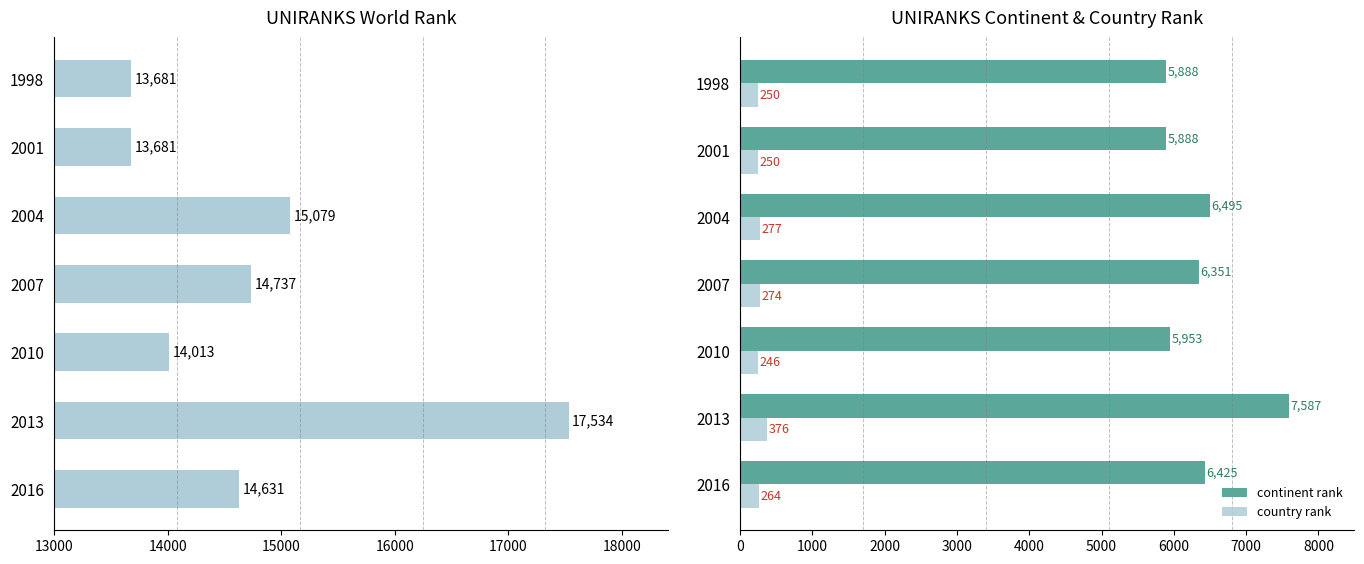

Where is continent rank nearest to the value 6737?

2004